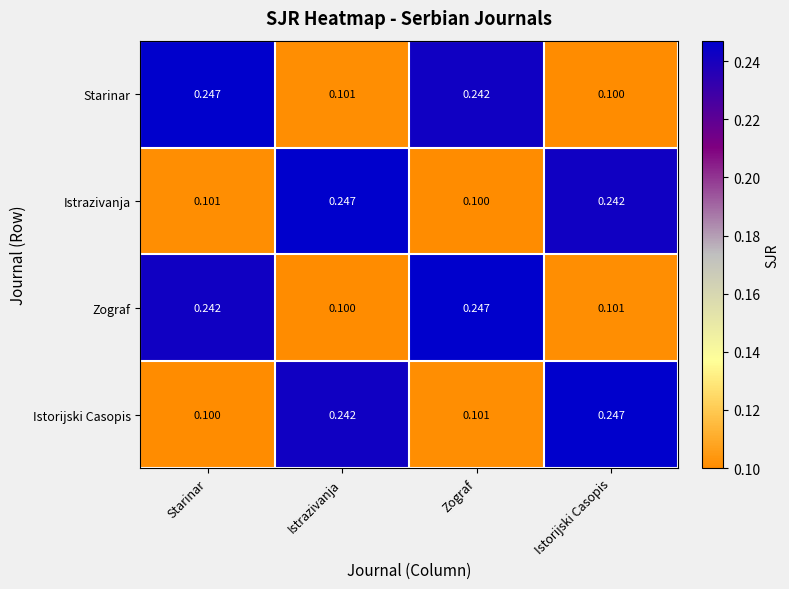

At which label is Zograf closest to 0?

Istrazivanja